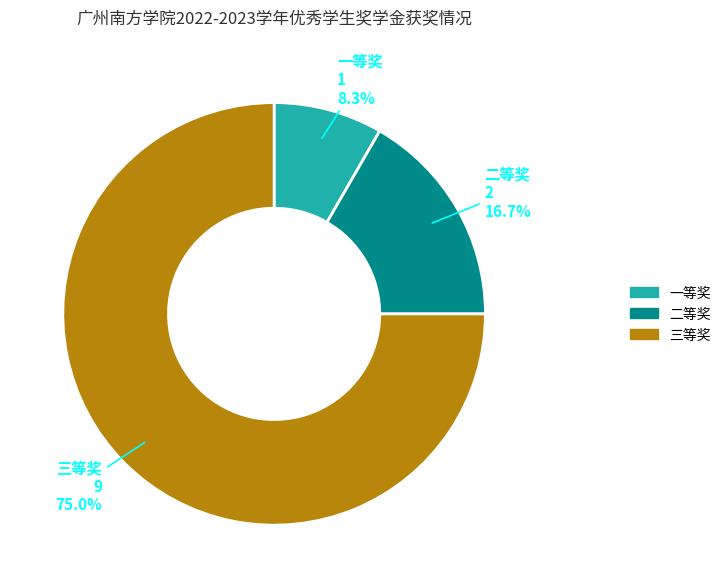

How many slices are in this pie chart?

3